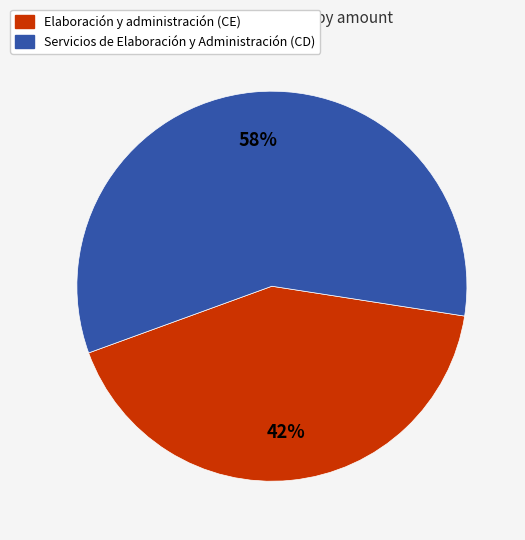

Is there a majority slice in this chart?

Yes